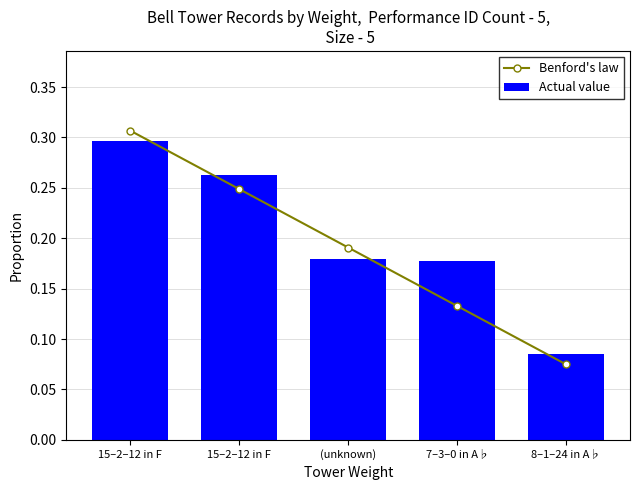

Reading left to right, extract all data points from this chart.

Benford's law: 15–2–12 in F=0.3	15–2–12 in F=0.2	(unknown)=0.2	7–3–0 in A♭=0.1	8–1–24 in A♭=0.1
Actual value: 15–2–12 in F=0.3	15–2–12 in F=0.3	(unknown)=0.2	7–3–0 in A♭=0.2	8–1–24 in A♭=0.1